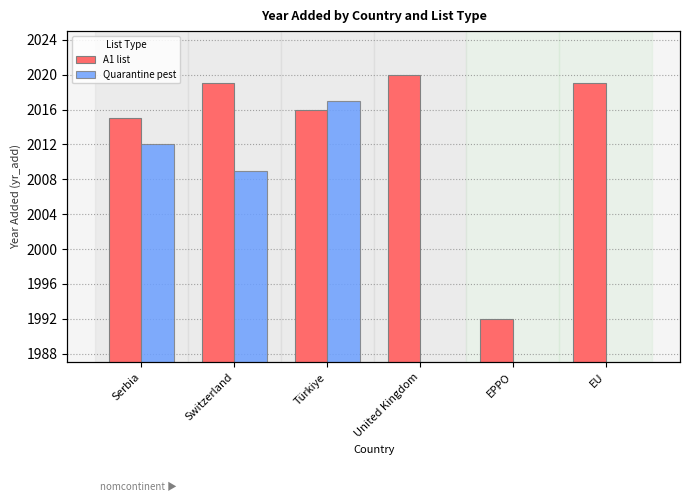

What is the label of the 4th bar from the right?

Türkiye